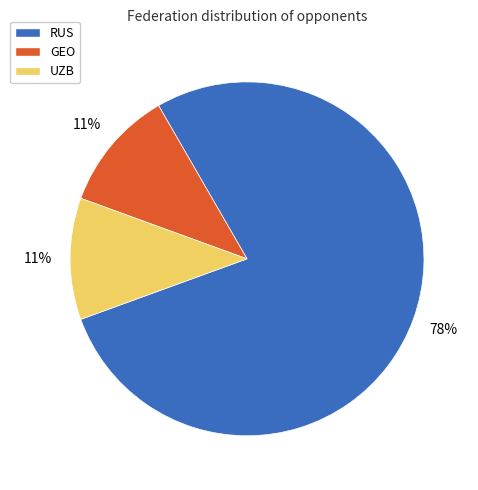

How many segments does this pie chart have?

3